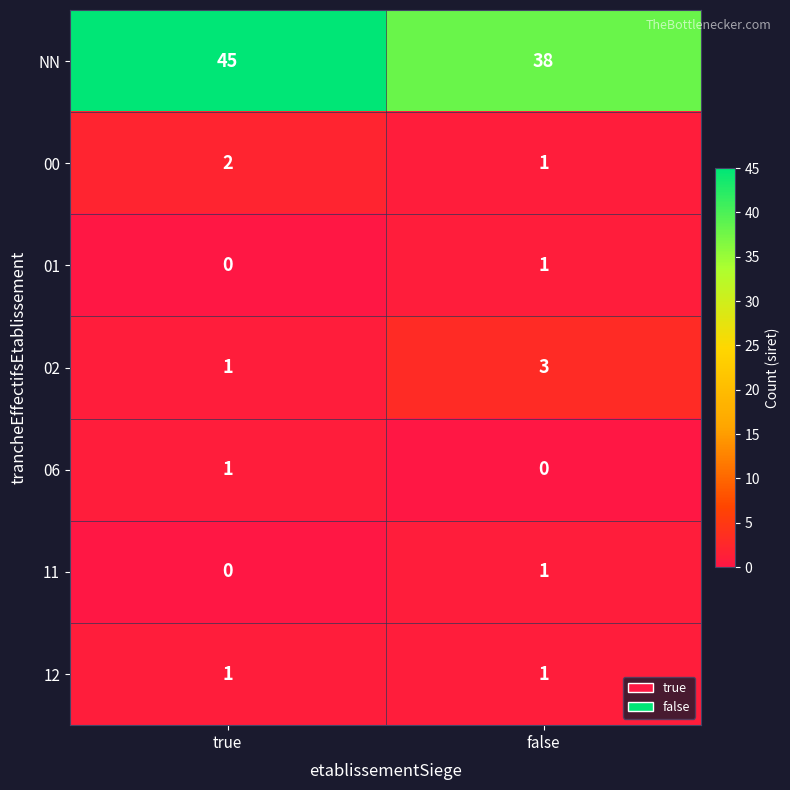

True or false: NN has a value of 38 at false.

True